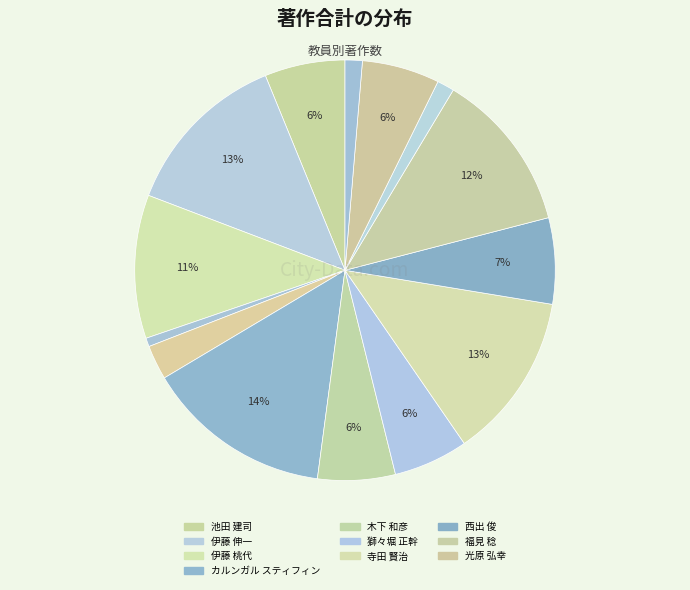

Count the number of slices in the pie.

14